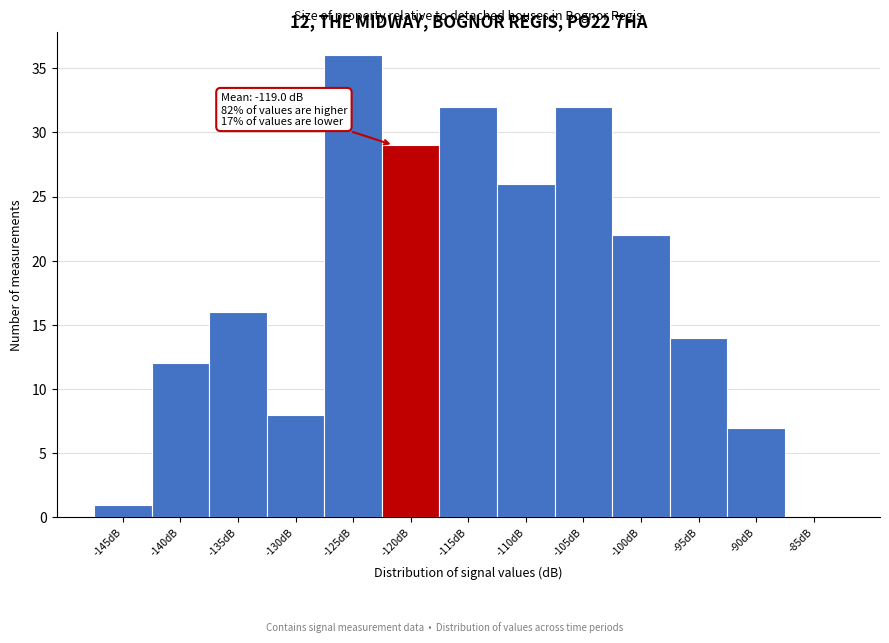

Reading left to right, extract all data points from this chart.

-145dB=1	-140dB=12	-135dB=16	-130dB=8	-125dB=36	-120dB=29	-115dB=32	-110dB=26	-105dB=32	-100dB=22	-95dB=14	-90dB=7	-85dB=0